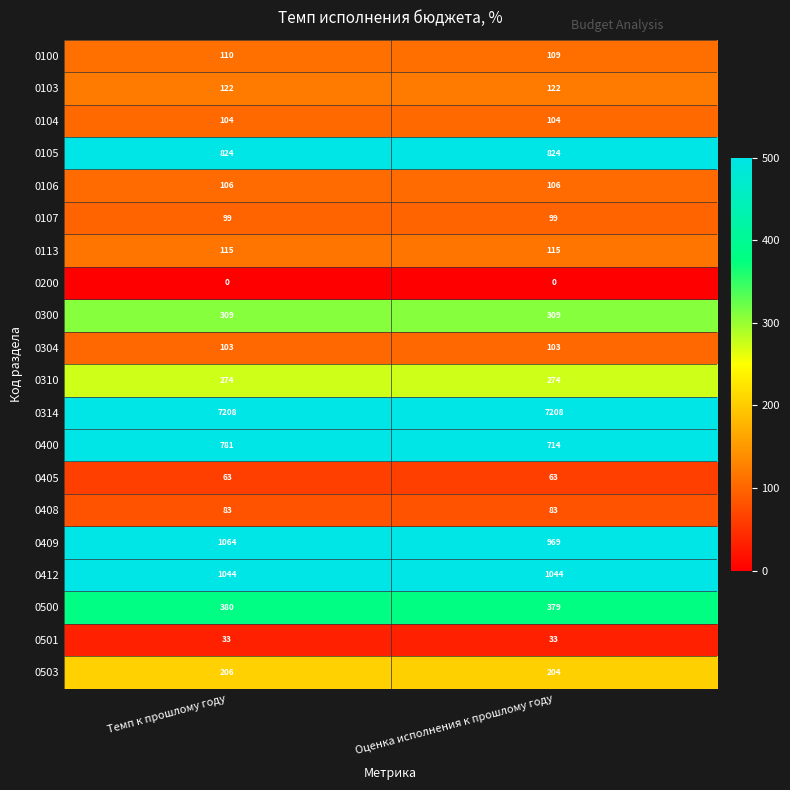

What is the average value of the 0100 series?

110